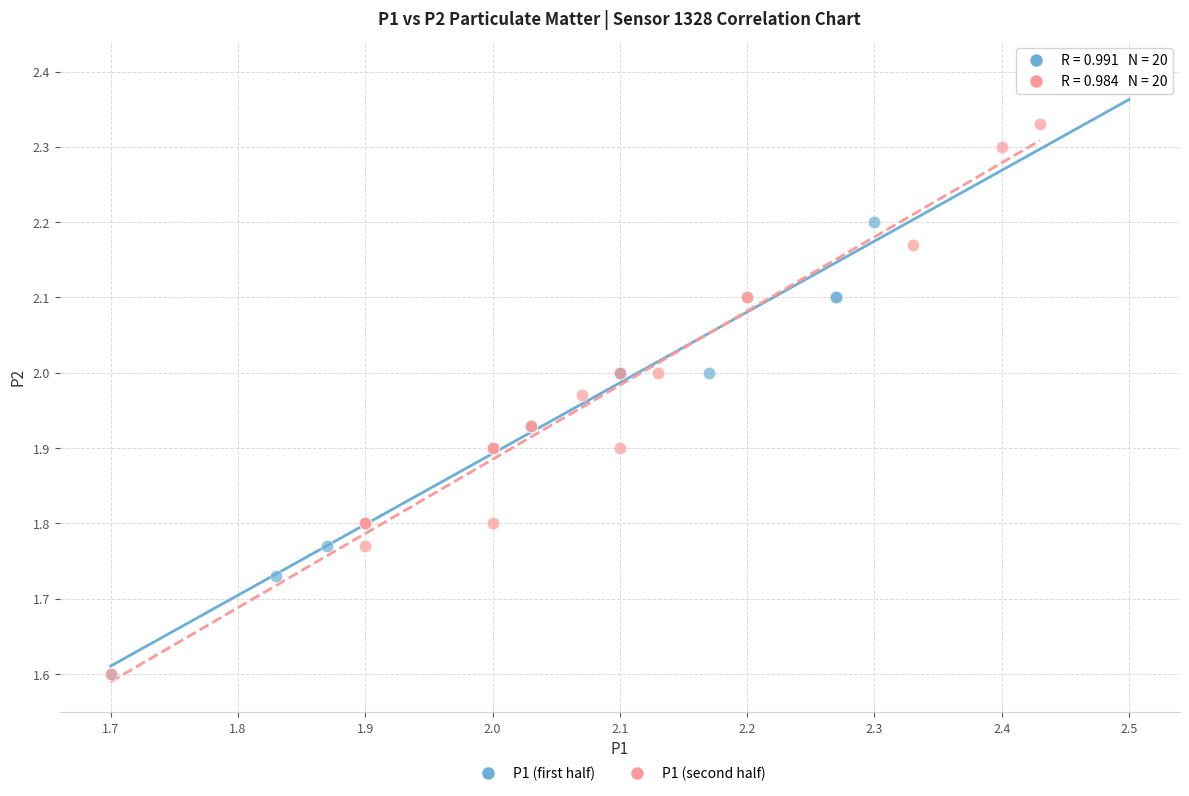

Which series has the widest spread of Y values?

P1 (first half)